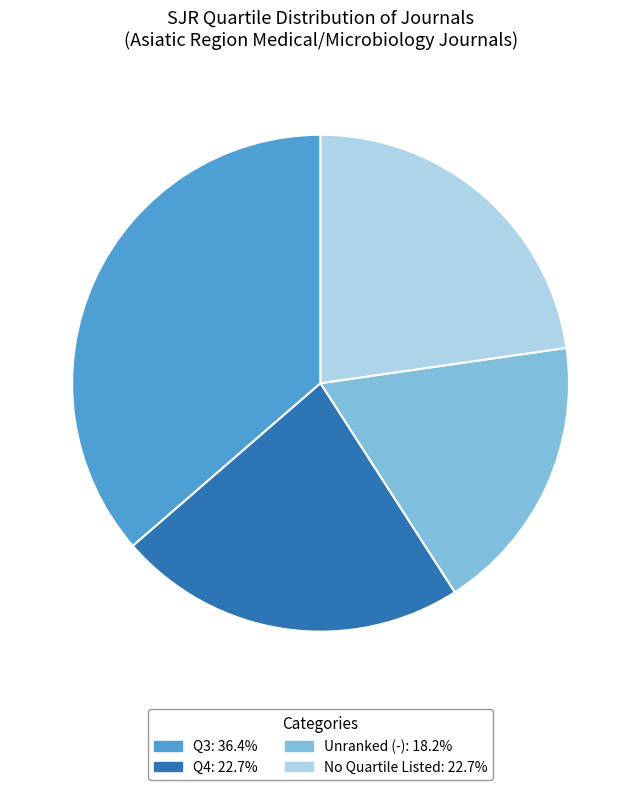

Does any single category account for the majority?

No